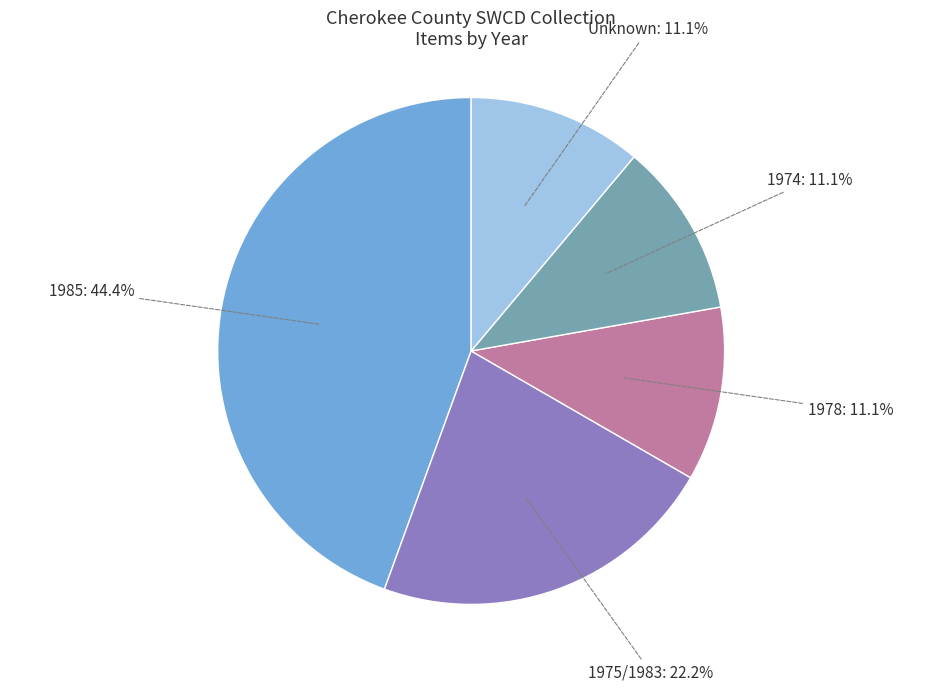

What is the ratio of the value at 1978: 11.1% to the value at 1974: 11.1%?

1.0